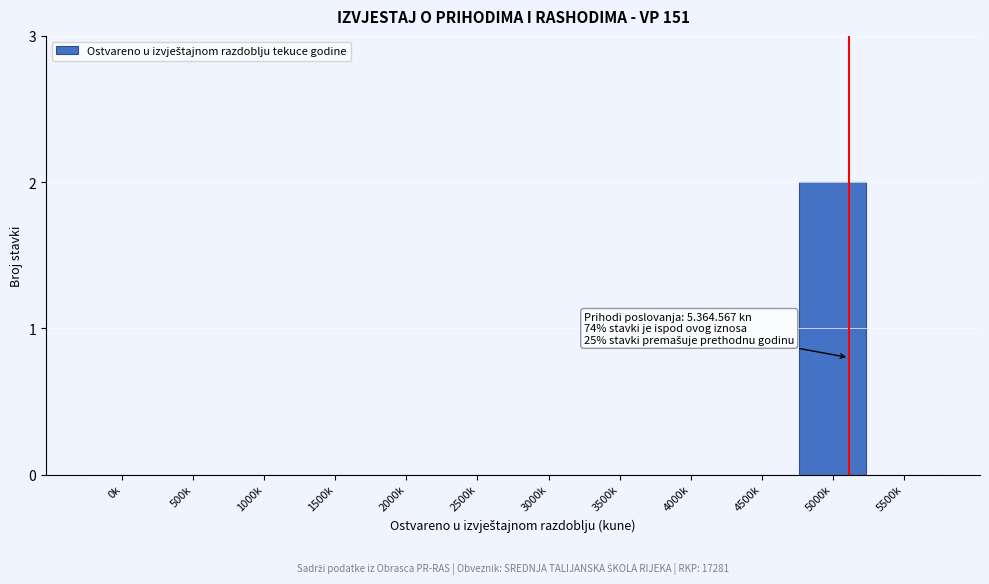

Reading right to left, what are all the values shown in this chart?

5500k=0	5000k=2	4500k=0	4000k=0	3500k=0	3000k=0	2500k=0	2000k=0	1500k=0	1000k=0	500k=0	0k=0